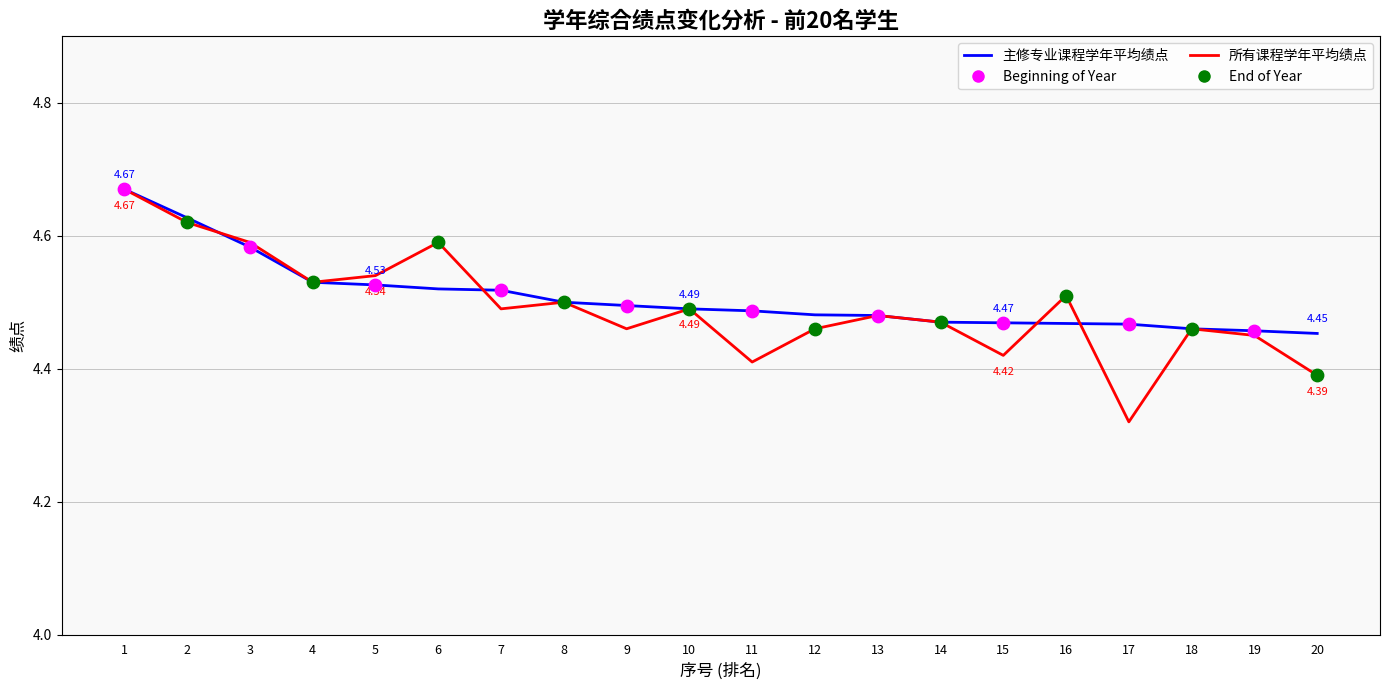

At how many categories does at least one series exceed 4?

20